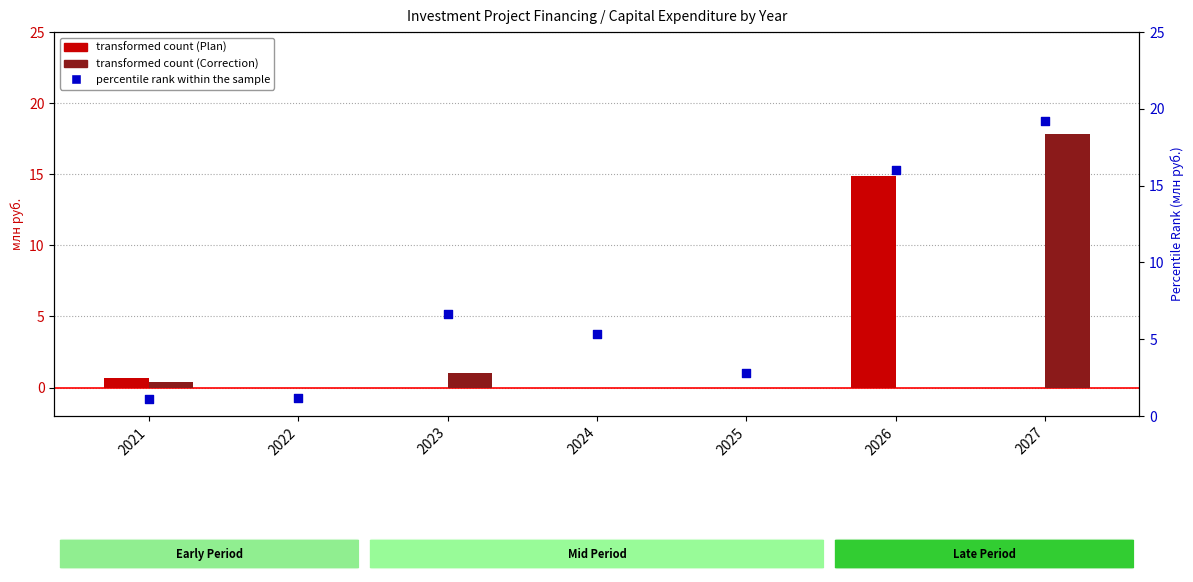

Which series has the widest spread of Y values?

percentile rank within the sample